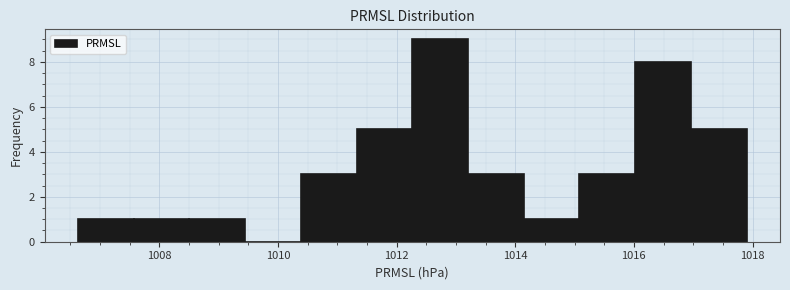

Reading left to right, list every bar in this chart as the range it spans on the x-axis followed by its height. Neither the bar edges nor the heights are printed on the chart, so give them approximately, as read against the axes.

1006.6 to 1007.6: 1
1007.6 to 1008.6: 1
1008.6 to 1009.4: 1
1009.4 to 1010.4: 0
1010.4 to 1011.4: 3
1011.4 to 1012.2: 5
1012.2 to 1013.2: 9
1013.2 to 1014.2: 3
1014.2 to 1015.0: 1
1015.0 to 1016.0: 3
1016.0 to 1017.0: 8
1017.0 to 1018.0: 5